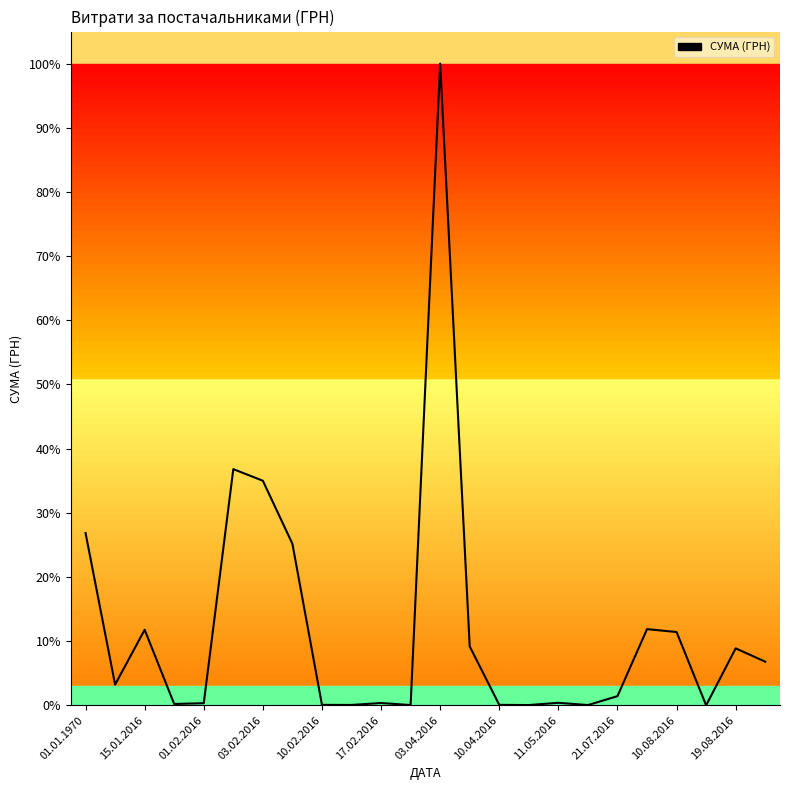

How many interior local peaks (higher than both neighbors) does the data have?

7